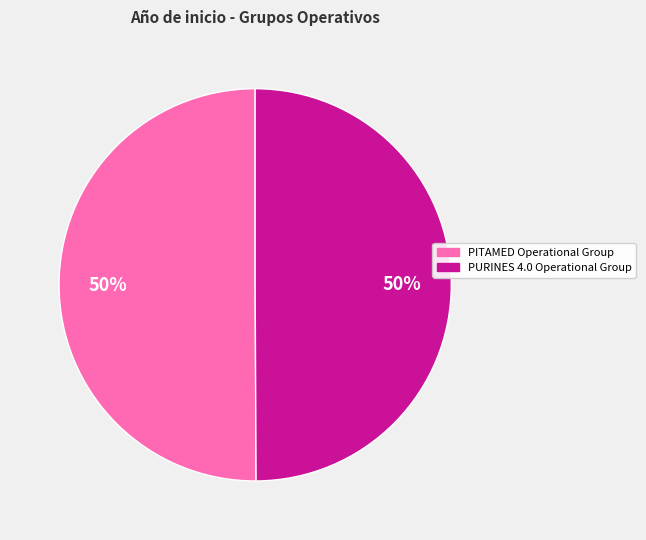

Approximately how many times larger is the value at PITAMED Operational Group compared to PURINES 4.0 Operational Group?

1.0